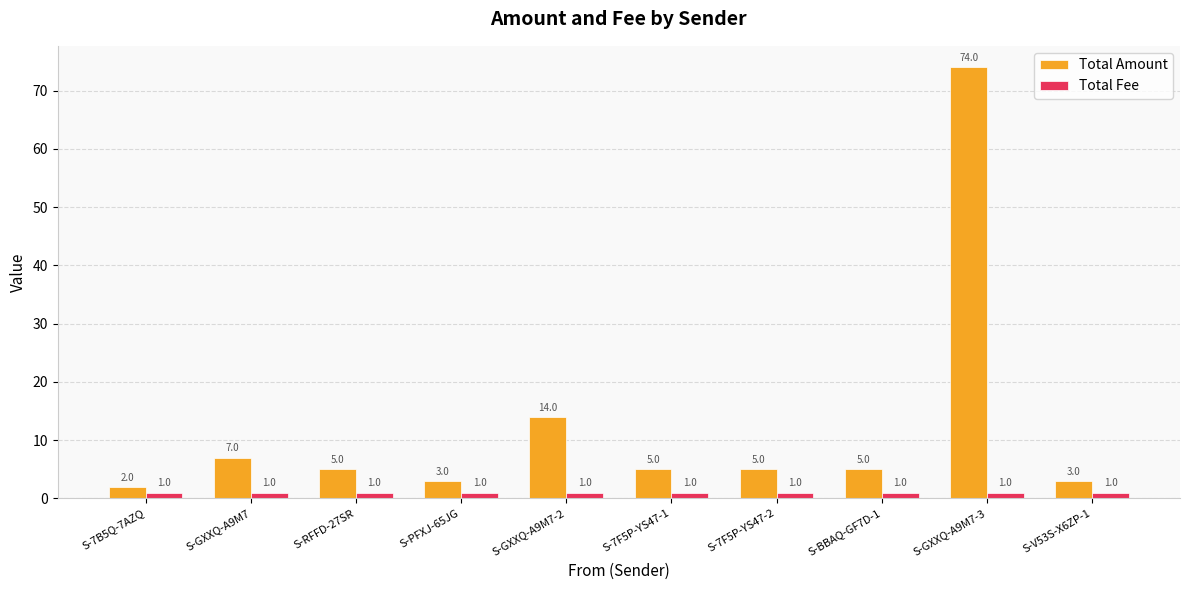

Rank the series by their maximum value, from highest to lowest.

Total Amount, Total Fee